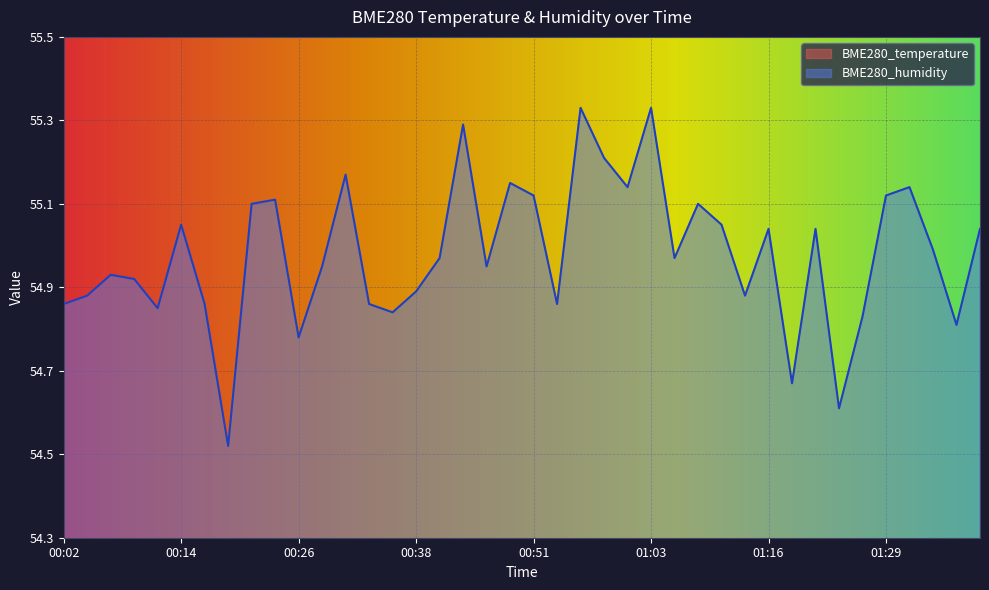

True or false: BME280_temperature and BME280_humidity cross at least once.

False